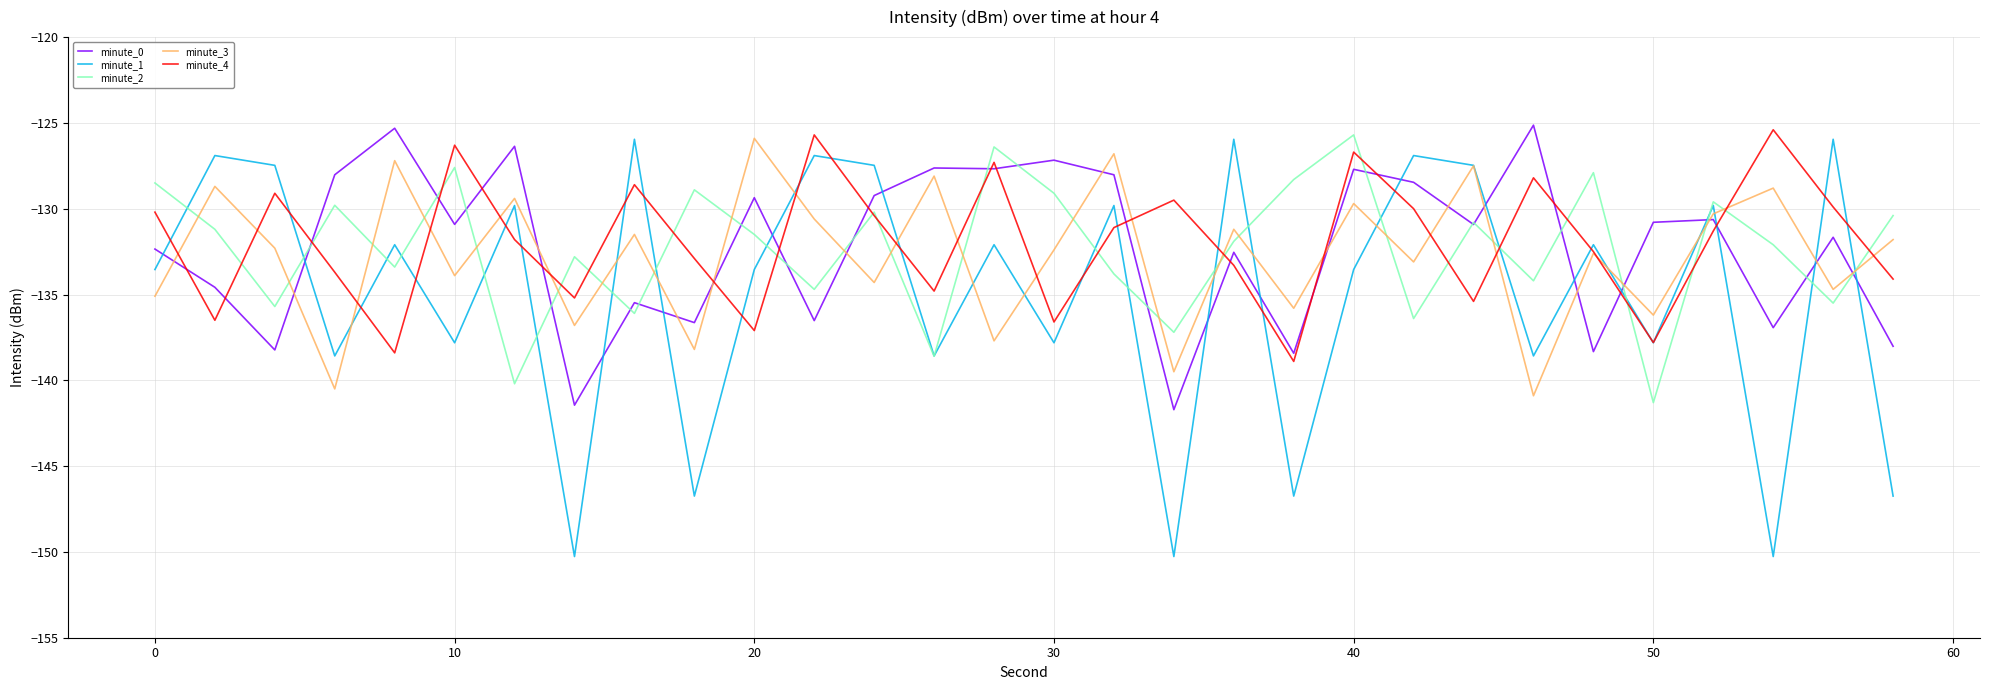

What is the maximum value shown in the chart?

-125.1